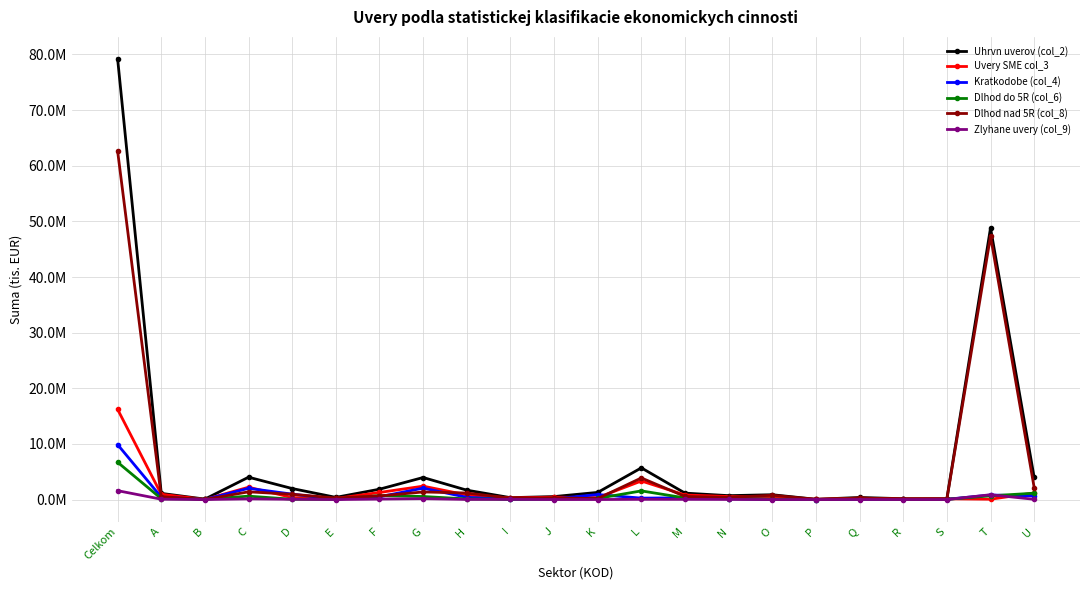

Reading left to right, list all the values displayed in this chart.

Uhrvn uverov (col_2): 79202352	1108941	80278	4018522	1979129	391584	1859565	3963454	1686670	341076	534575	1285603	5695129	1155099	700529	867196	48657	376857	147713	173920	48823202	3964653
Uvery SME col_3: 16210959	944059	23651	2215312	359798	198069	1272840	2407785	828719	286058	433538	347630	3335780	820120	547247	414351	32382	266730	89431	137992	60724	1188743
Kratkodobe (col_4): 9873941	435305	13538	2021451	973146	66129	496970	2051526	400716	45282	129330	899577	256845	309515	161765	32233	4805	43163	11375	49986	812910	658374
Dlhod do 5R (col_6): 6703205	162646	48244	610122	55648	46286	716603	547041	110852	48440	96886	208788	1557162	291237	163047	57990	2712	113717	10663	43141	668201	1143779
Dlhod nad 5R (col_8): 62625206	510990	18496	1386949	950335	279169	645992	1364887	1175102	247354	308359	177238	3881122	554347	375717	776973	41140	219977	125675	80793	47342091	2162500
Zlyhane uvery (col_9): 1595838	63865	2180	124396	51207	1201	87819	160974	27944	33679	5393	5637	41536	38703	20795	418	1250	7065	3037	5458	865002	48279